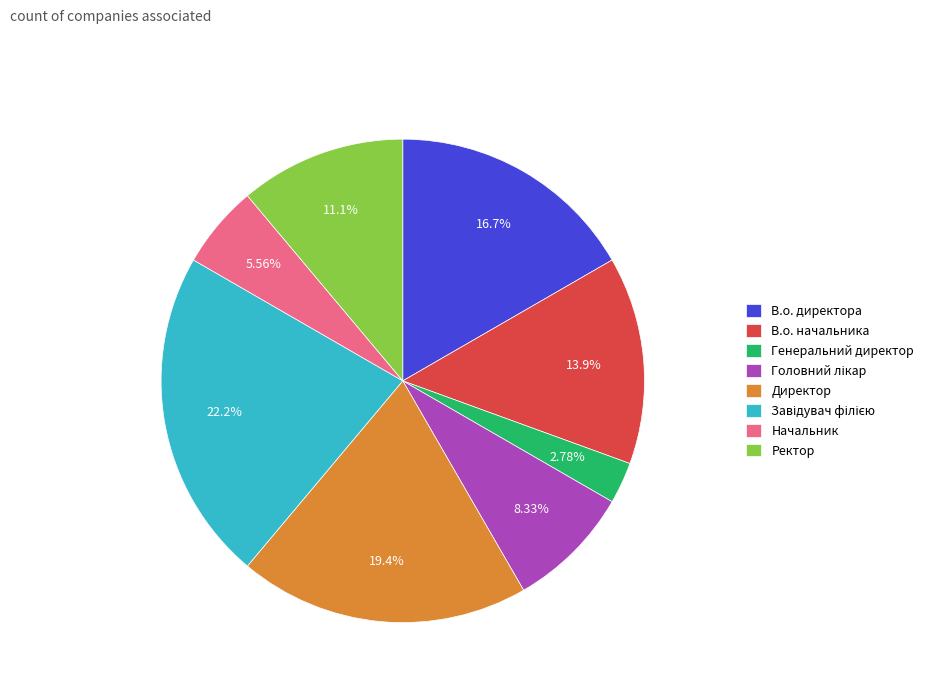

Does В.о. директора represent more than half of the total?

No